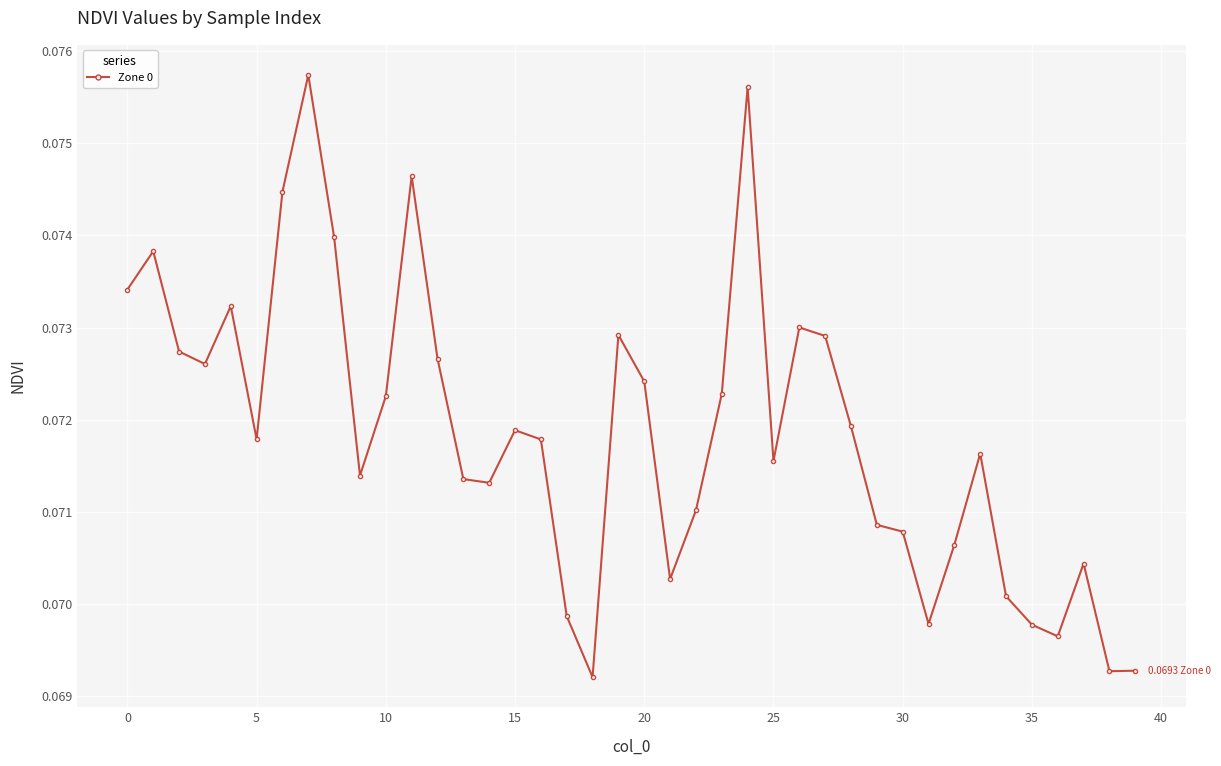

Count the values in the range 0 to 1.

40